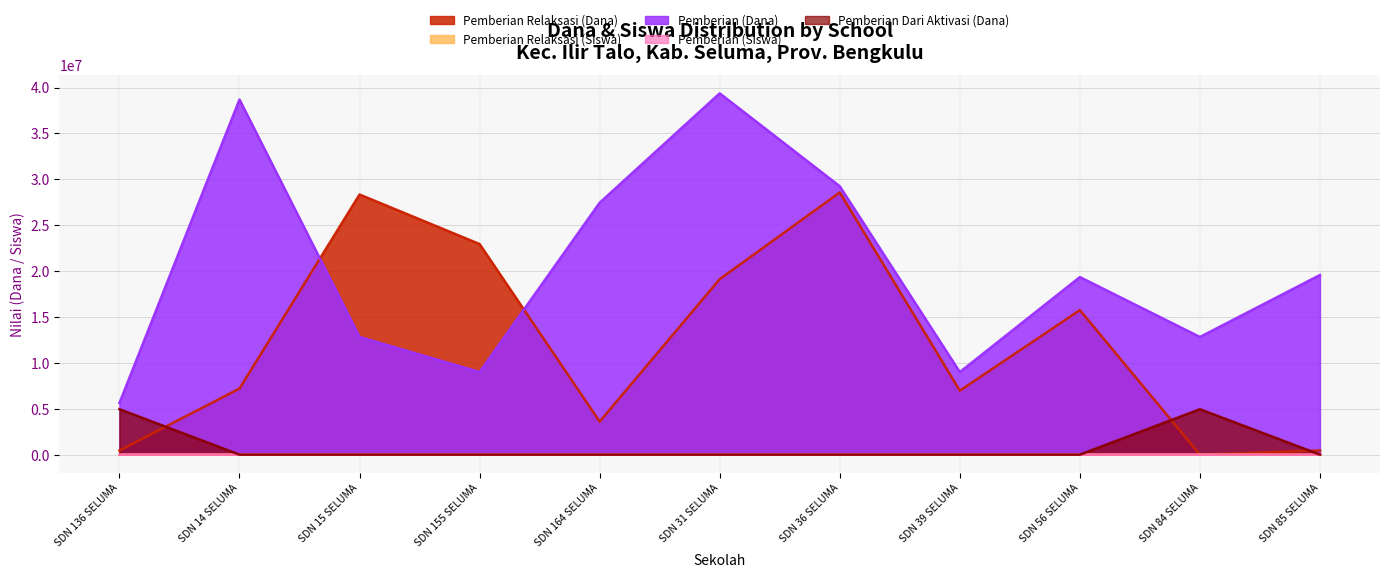

Reading right to left, transcribe all the data shown in this chart.

Pemberian Relaksasi (Dana): 450000	0	15750000	6975000	28575000	19125000	3600000	22950000	28350000	7200000	450000
Pemberian Relaksasi (Siswa): 1	0	35	16	79	52	9	59	63	16	1
Pemberian (Dana): 19575000	12825000	19350000	9000000	29250000	39375000	27450000	9000000	12825000	38700000	5625000
Pemberian (Siswa): 51	30	46	23	72	100	66	24	31	100	15
Pemberian Dari Aktivasi (Dana): 0	4950000	0	0	0	0	0	0	0	0	4950000